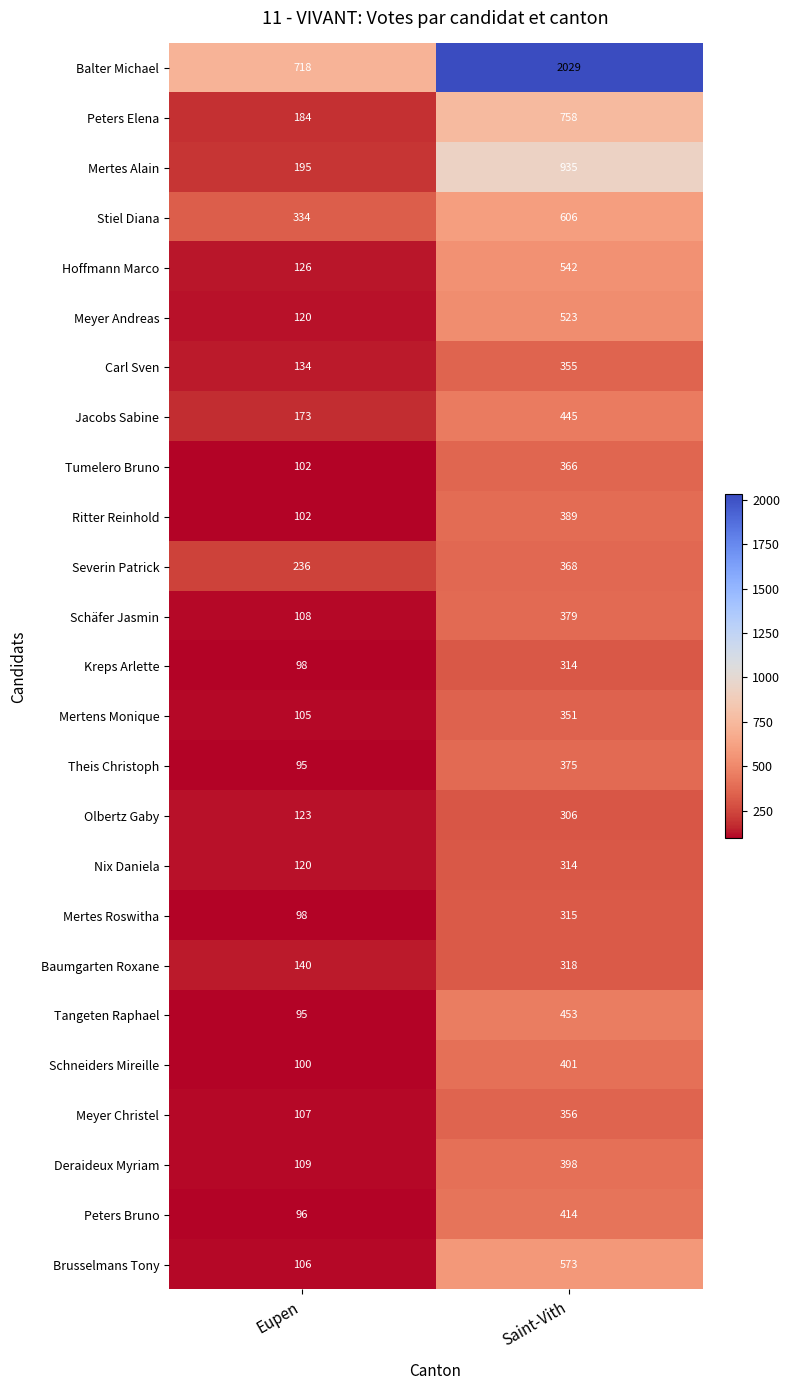

What is the average value of the Schäfer Jasmin series?

244